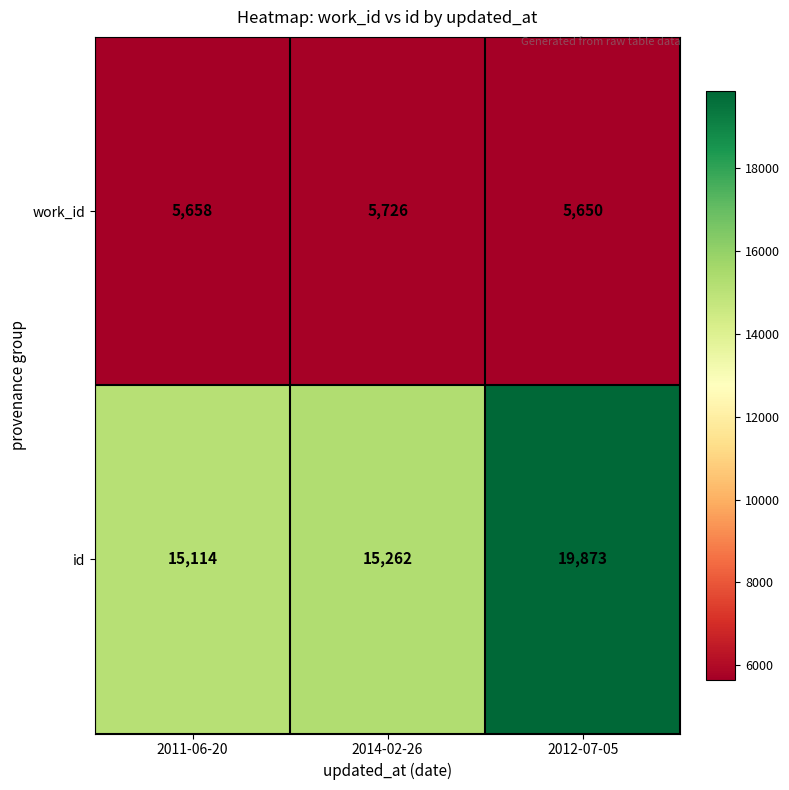

What is the difference between the highest and lowest values at 2012-07-05?

14223